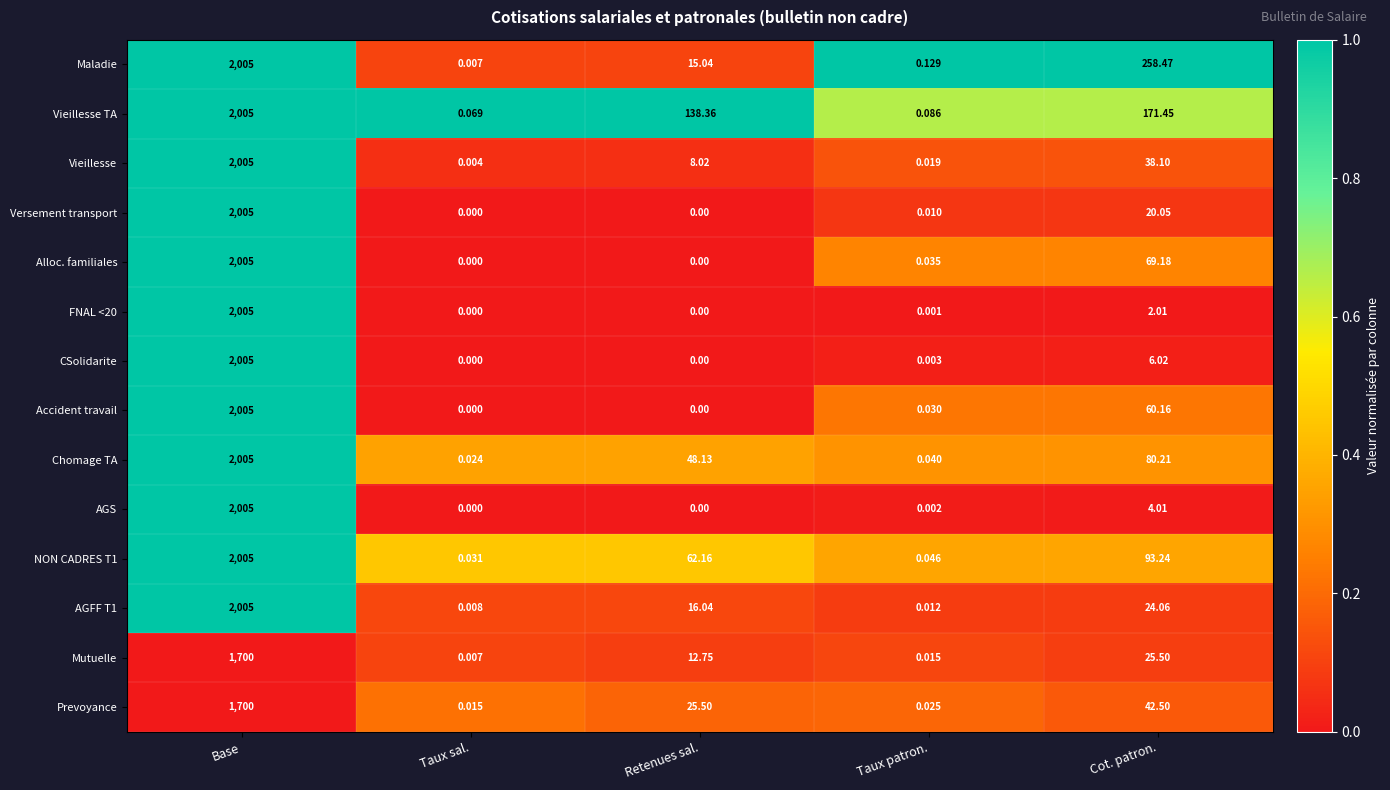

At Taux patron., list the series in order from largest to smallest.

Maladie, Vieillesse TA, NON CADRES T1, Chomage TA, Alloc. familiales, Accident travail, Prevoyance, Vieillesse, Mutuelle, AGFF T1, Versement transport, CSolidarite, AGS, FNAL <20